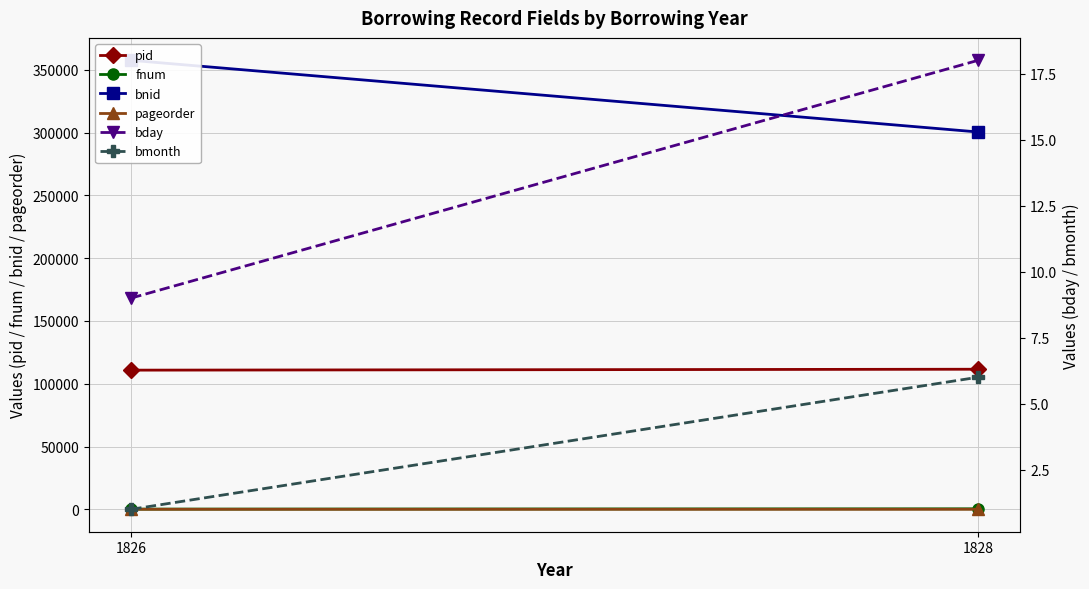

Rank the series at 1826 from highest to lowest value.

bnid, pid, fnum, bday, pageorder, bmonth